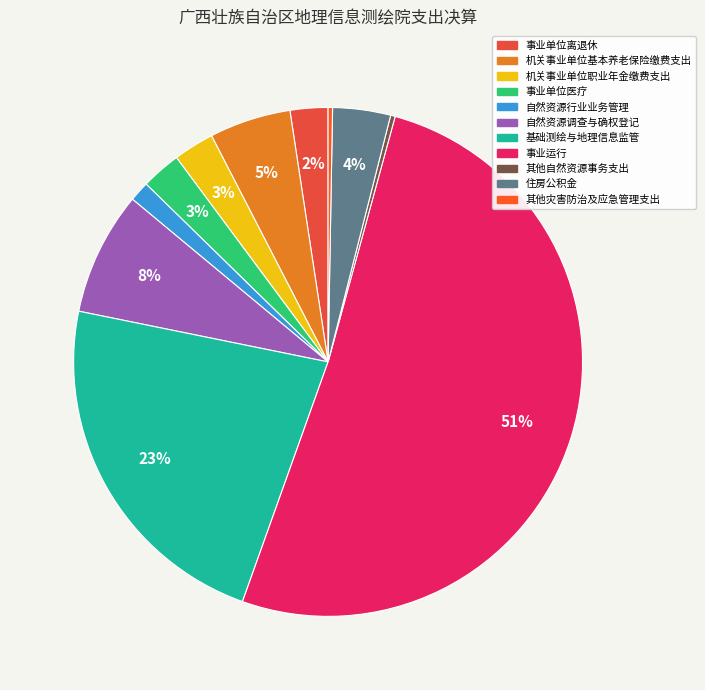

Rank the categories by value from highest to lowest.

事业运行, 基础测绘与地理信息监管, 自然资源调查与确权登记, 机关事业单位基本养老保险缴费支出, 住房公积金, 机关事业单位职业年金缴费支出, 事业单位医疗, 事业单位离退休, 自然资源行业业务管理, 其他自然资源事务支出, 其他灾害防治及应急管理支出